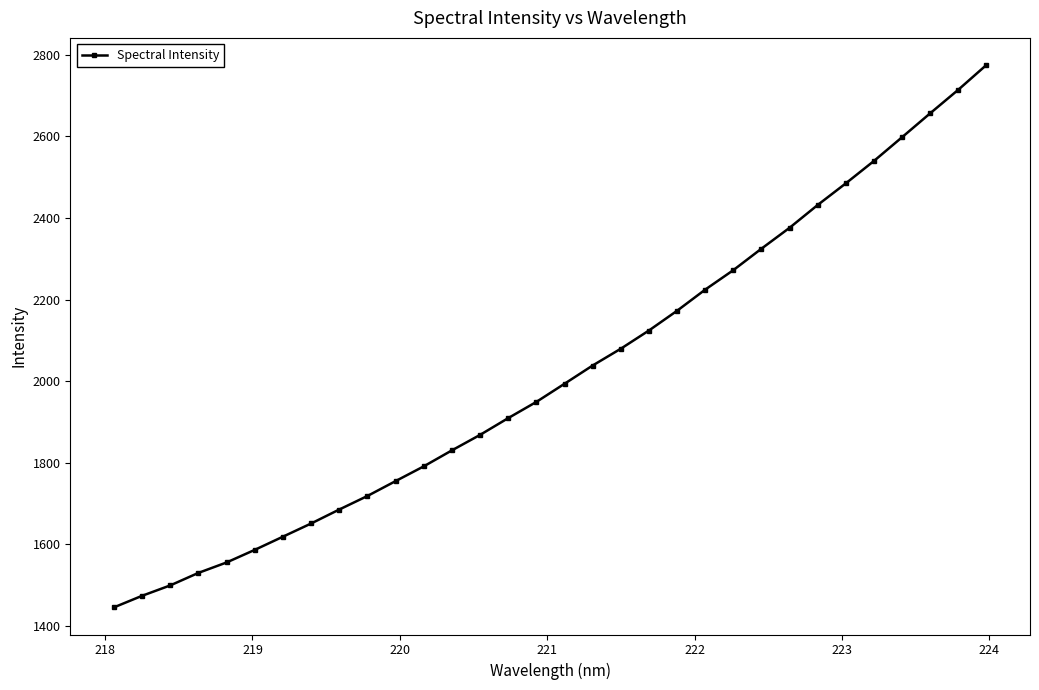

What is the value of the 32nd point from the left?

2775.0